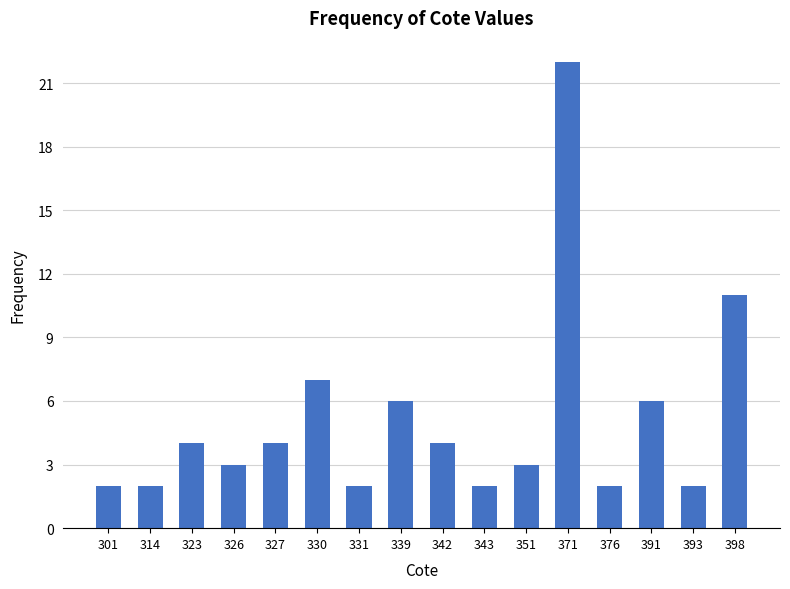

Reading left to right, list all the values displayed in this chart.

301=2	314=2	323=4	326=3	327=4	330=7	331=2	339=6	342=4	343=2	351=3	371=22	376=2	391=6	393=2	398=11